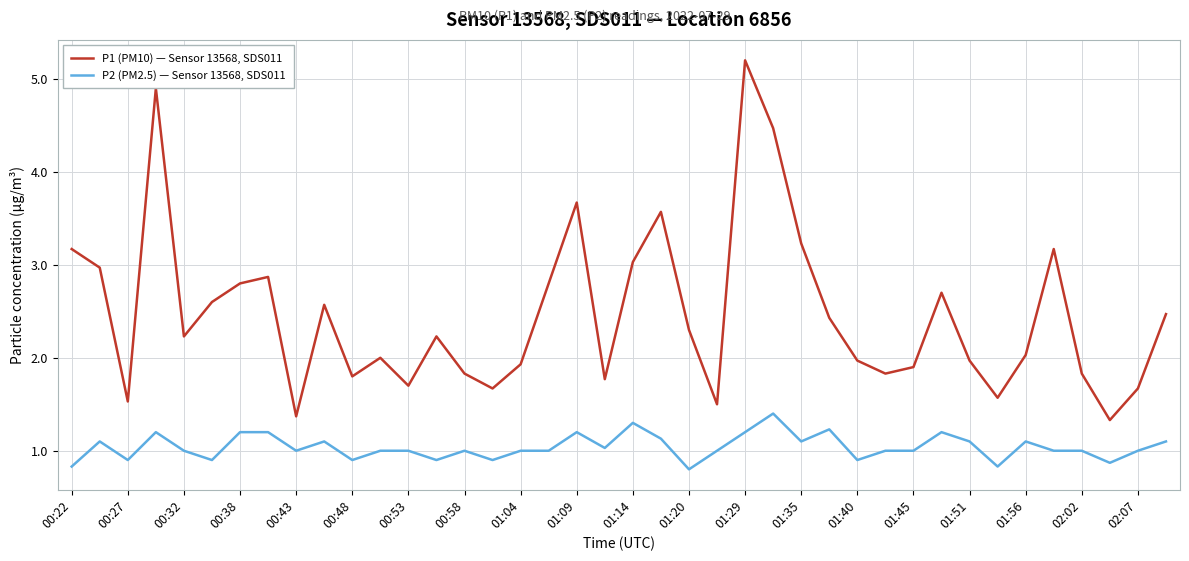

True or false: P2 (PM2.5) — Sensor 13568, SDS011 and P1 (PM10) — Sensor 13568, SDS011 cross at least once.

False